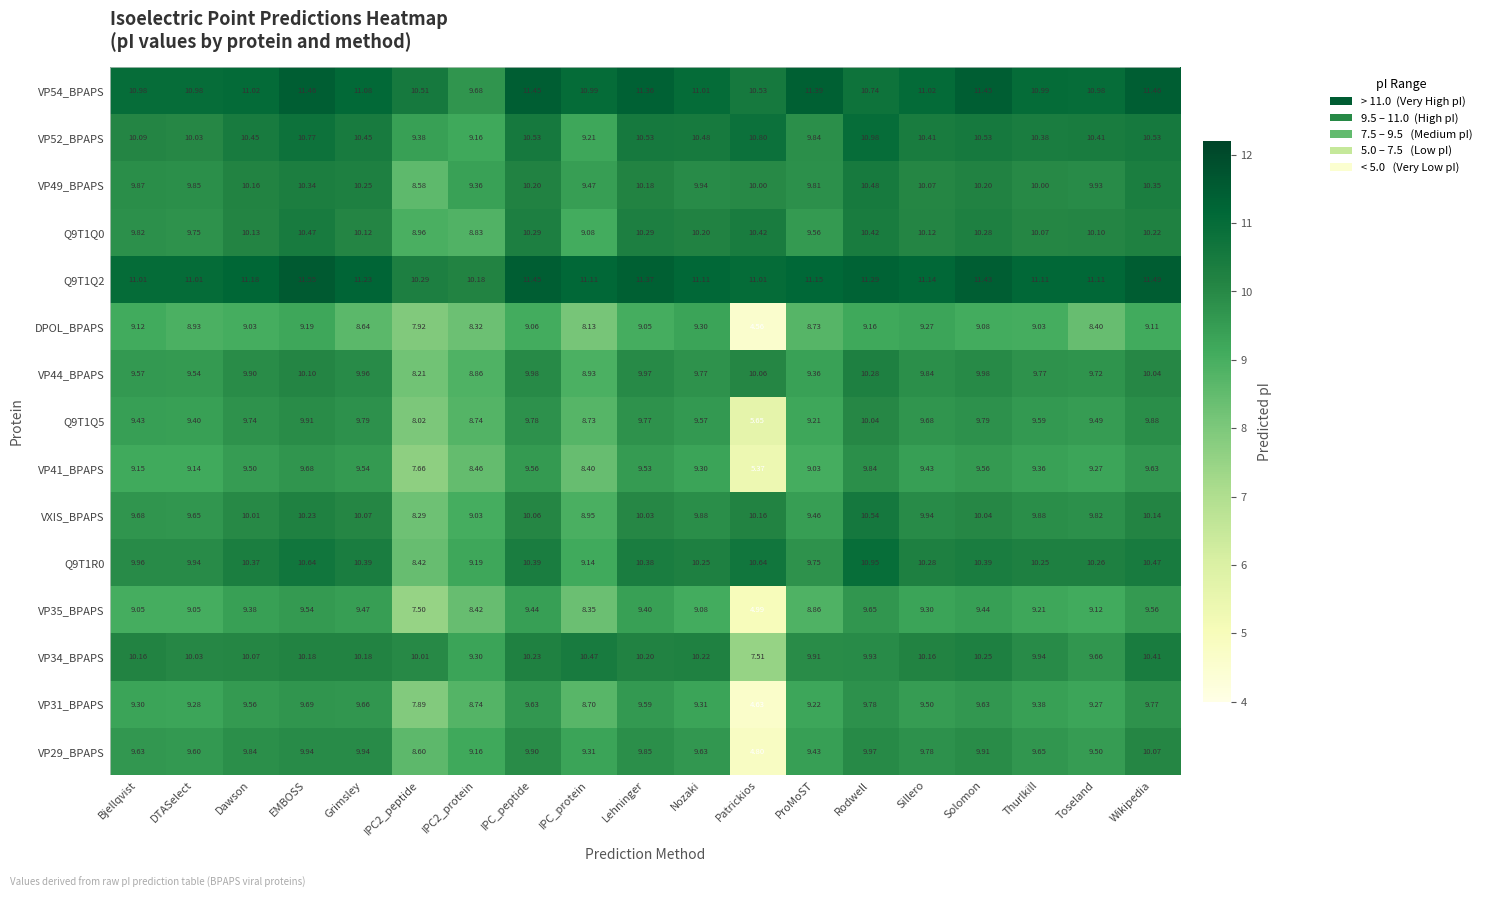

At which label does VP34_BPAPS reach its minimum?

Patrickios